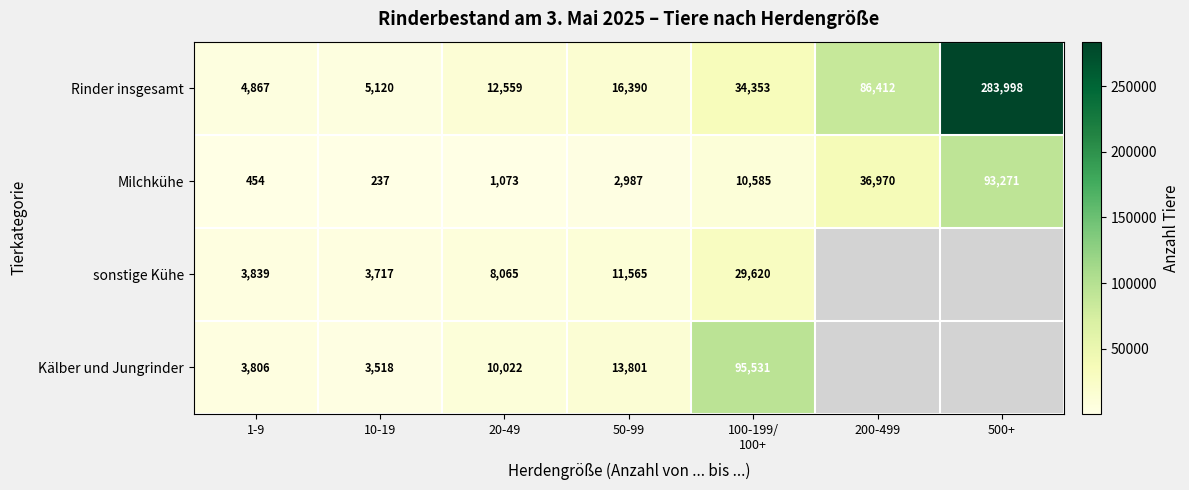

What is the approximate value of Rinder insgesamt at 20-49, to the nearest 50?

12550